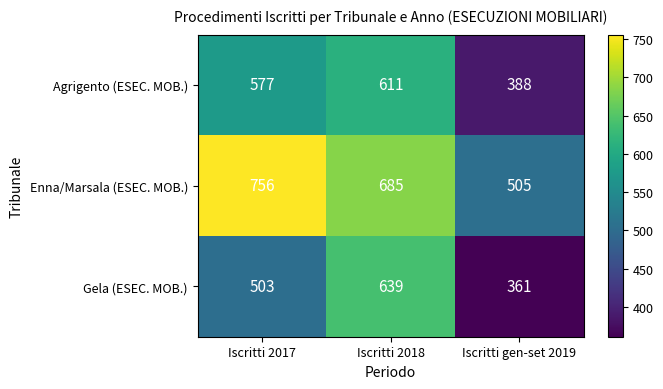

Is the value of Agrigento (ESEC. MOB.) at Iscritti 2018 greater than the value of Gela (ESEC. MOB.) at Iscritti 2017?

Yes